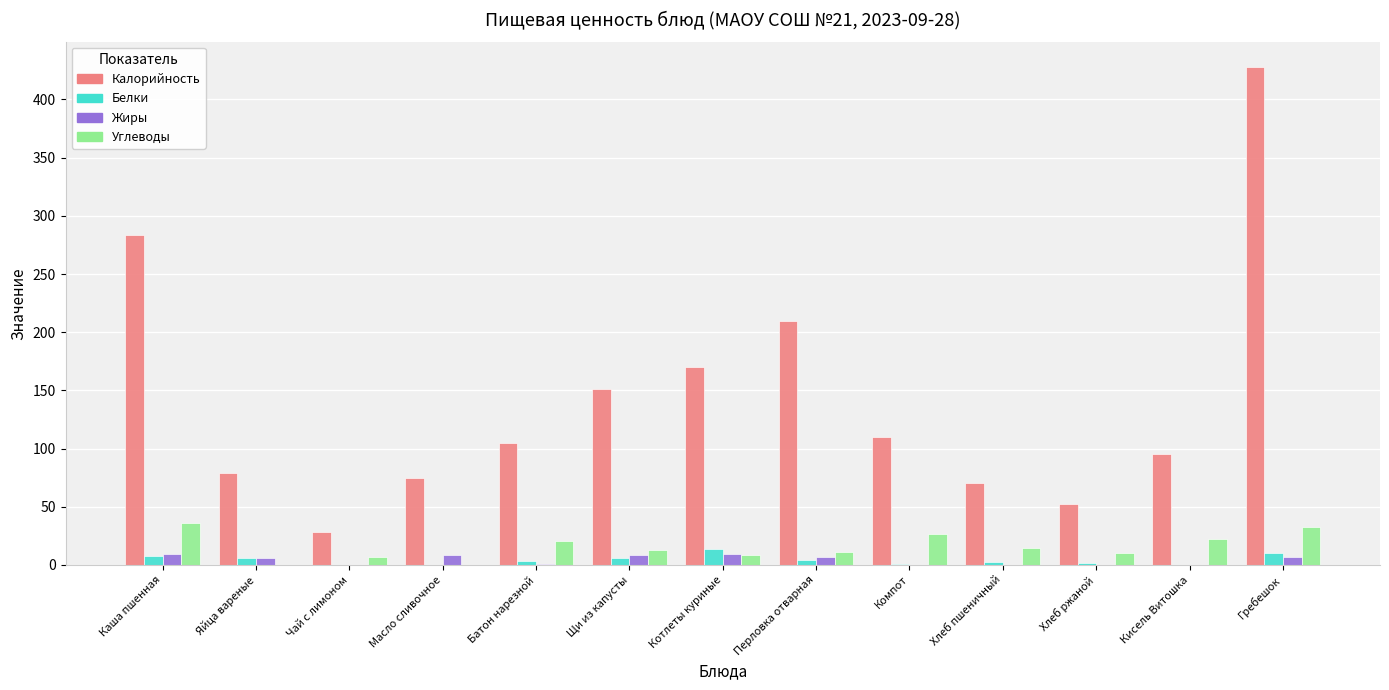

What are all the series names shown in the legend?

Калорийность, Белки, Жиры, Углеводы